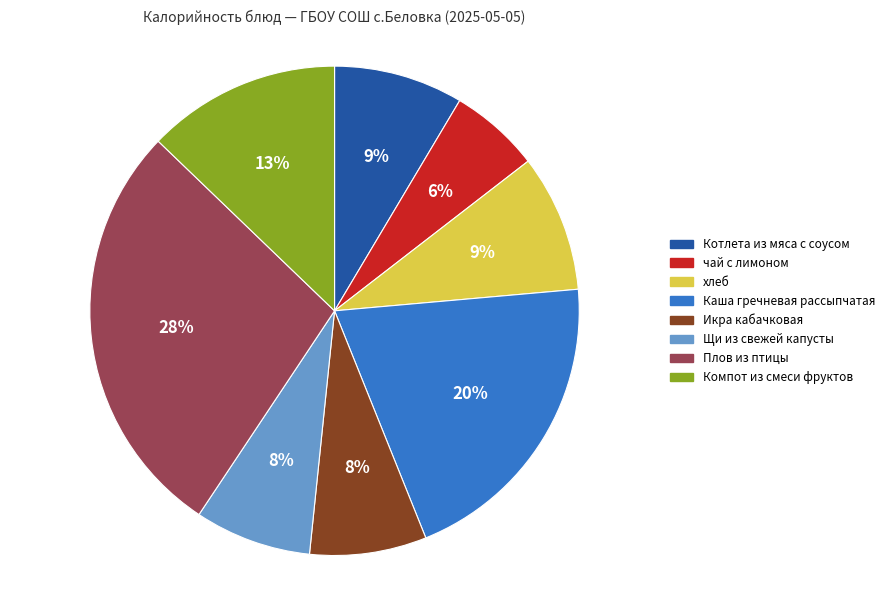

How many segments does this pie chart have?

8